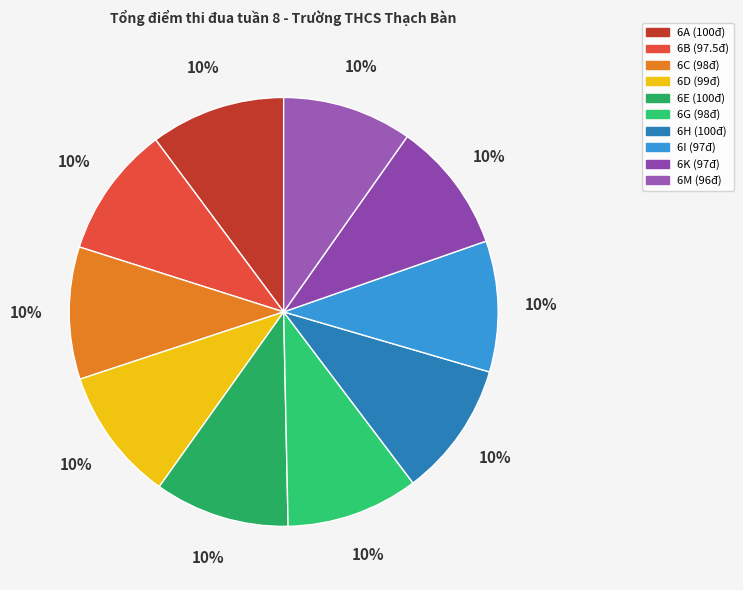

What percentage is the 6G slice, to the nearest percent?

10%